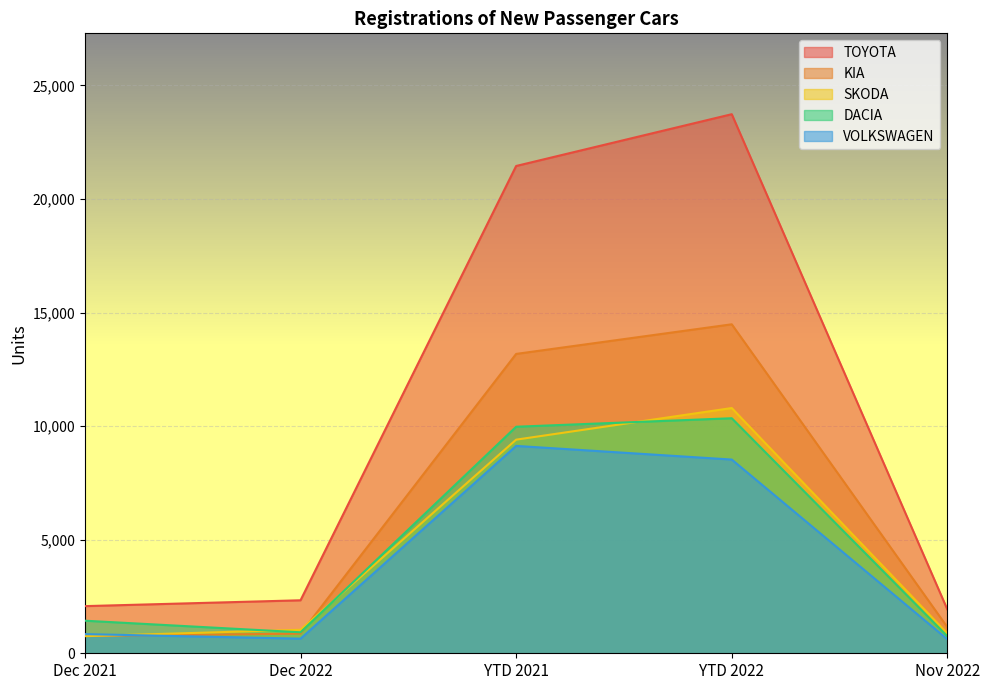

At which category is the sum across all series the highest?

YTD 2022